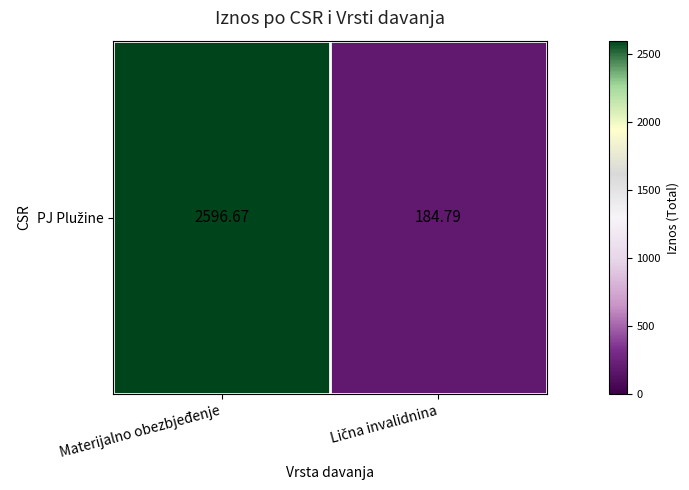

Which has a higher value, Materijalno obezbjeđenje or Lična invalidnina?

Materijalno obezbjeđenje